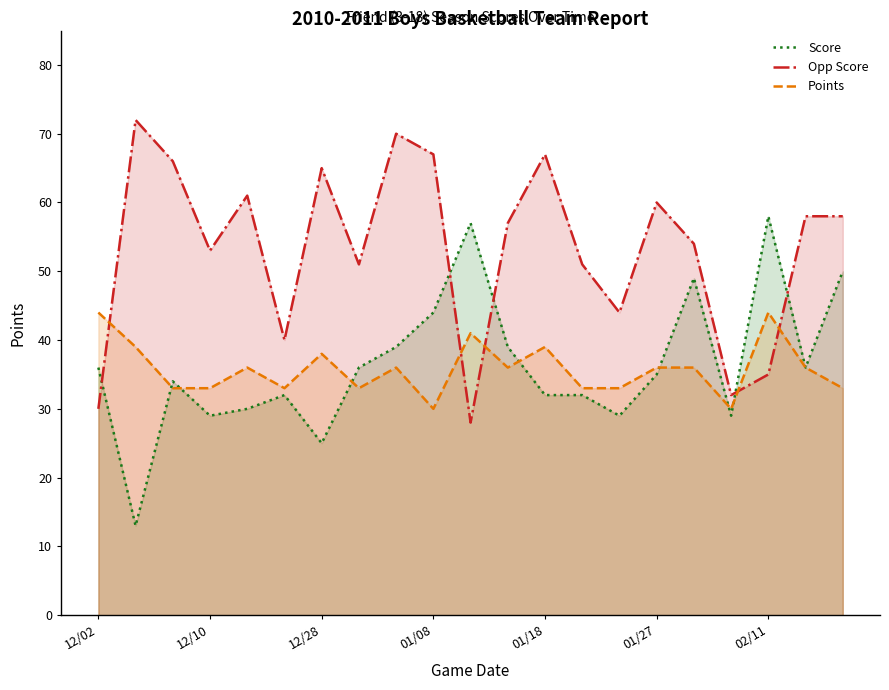

Rank the series by their maximum value, from lowest to highest.

Points, Score, Opp Score